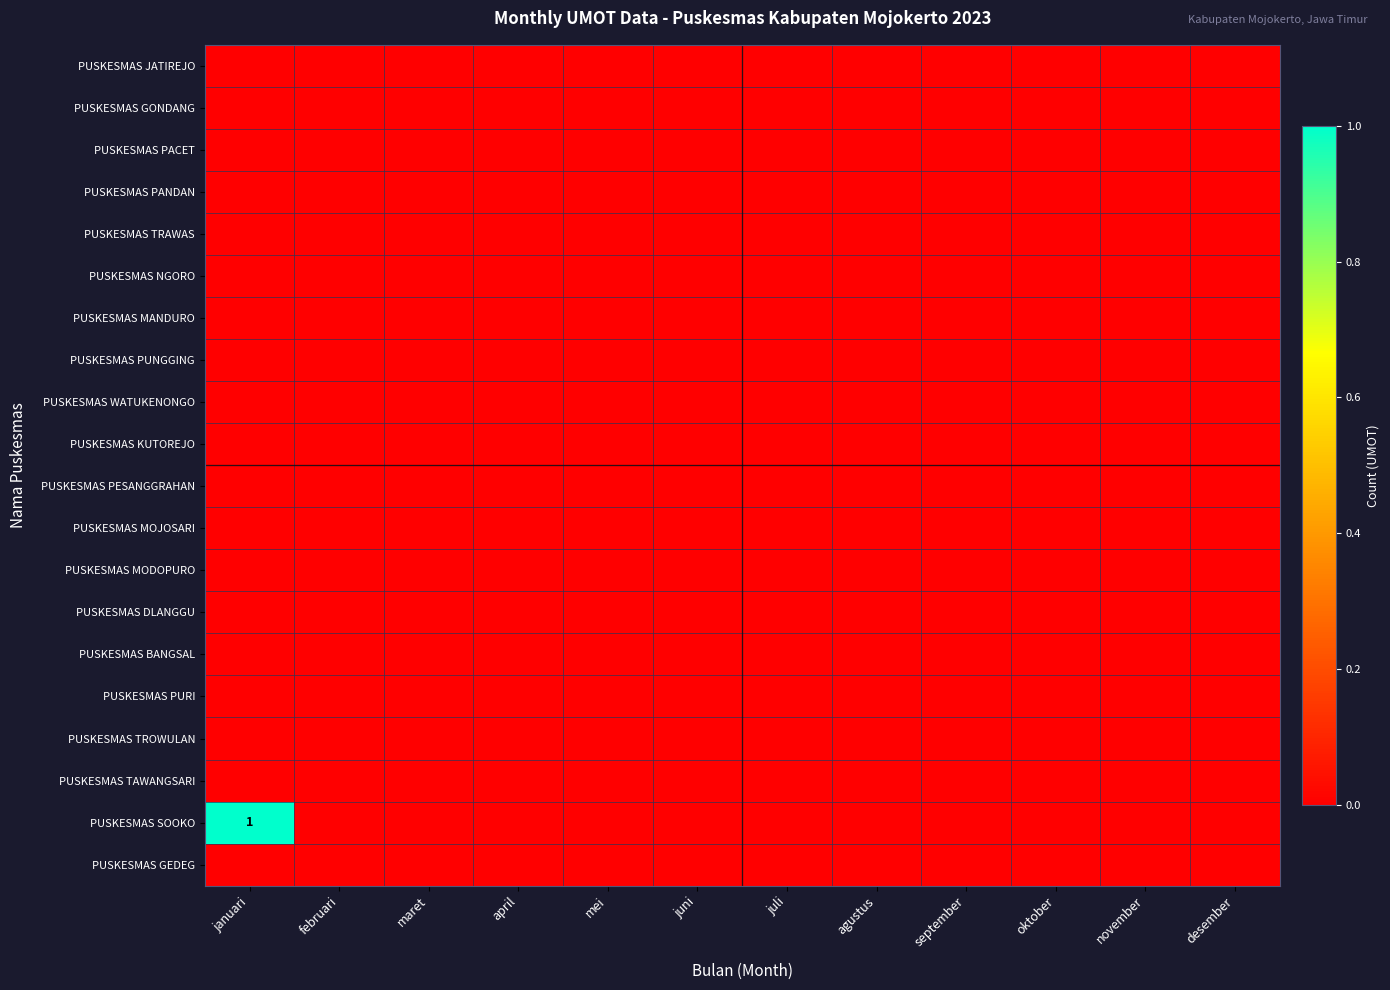

At which category does the chart reach its peak across all series?

januari